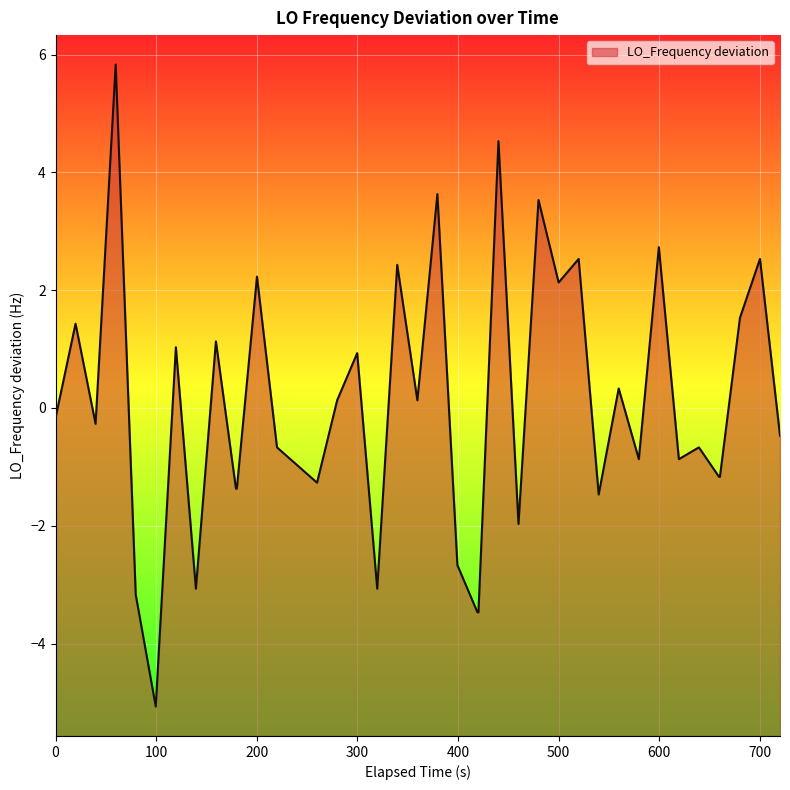

What is the difference between the maximum and minimum values?

10.9